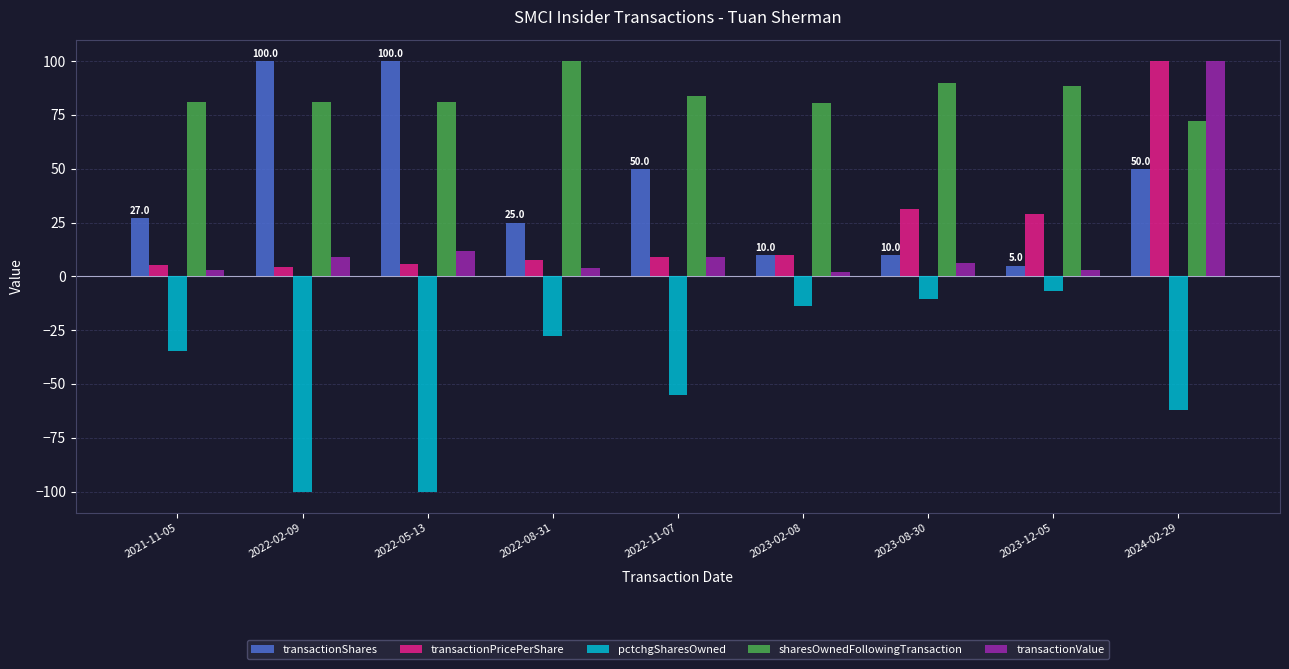

Is the value of pctchgSharesOwned at 2024-02-29 greater than the value of sharesOwnedFollowingTransaction at 2023-08-30?

No